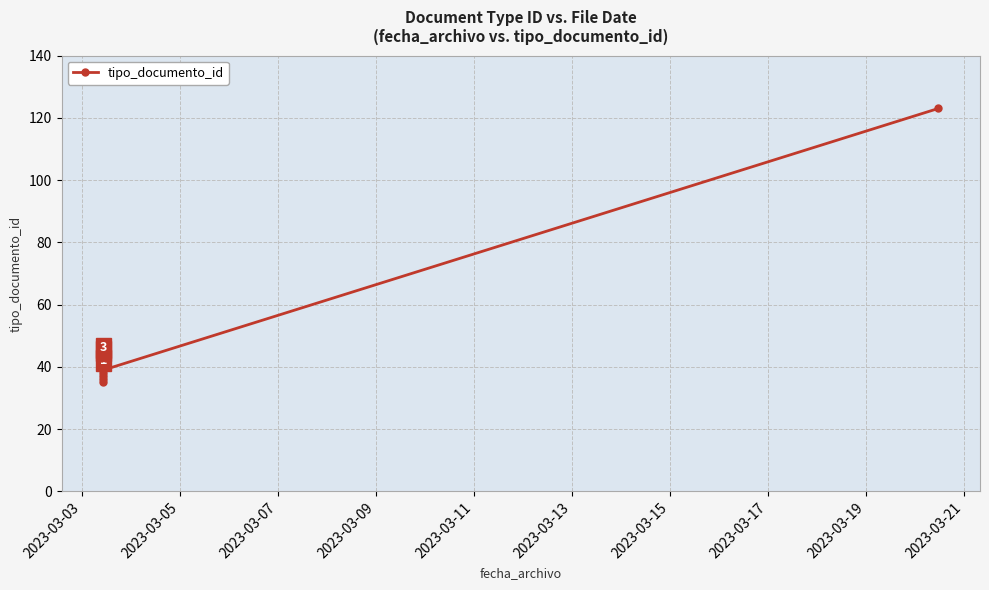

Between 2023-03-11 and 2023-03-13, which is larger?

2023-03-13